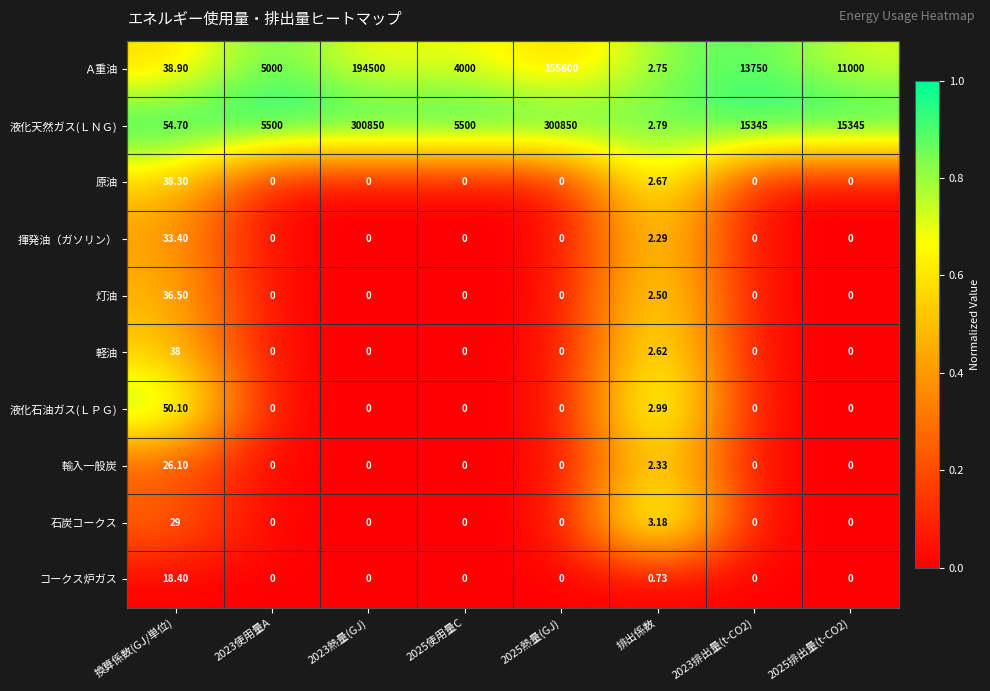

What is the total value across all series at 2023排出量(t-CO2)?

29095.0